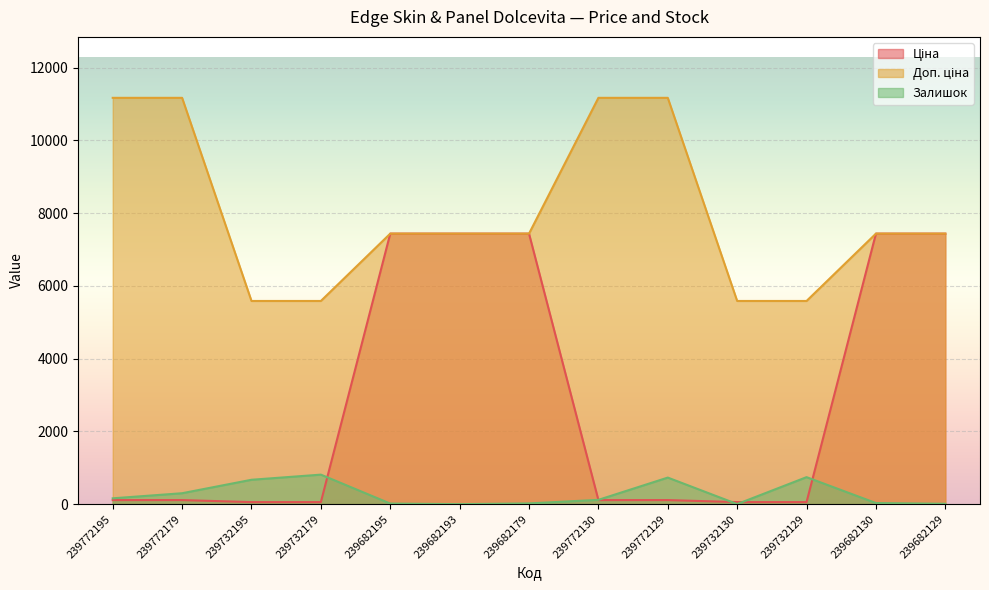

List the series in order of their overall mean, lowest first.

Залишок, Ціна, Доп. ціна